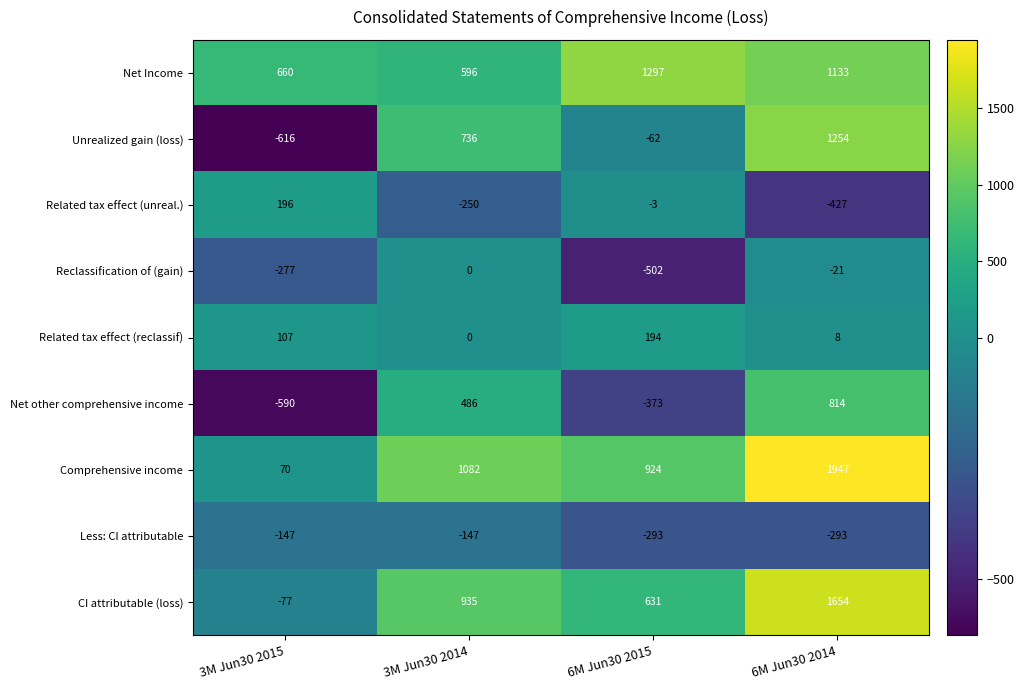

What is the smallest value displayed?

-616